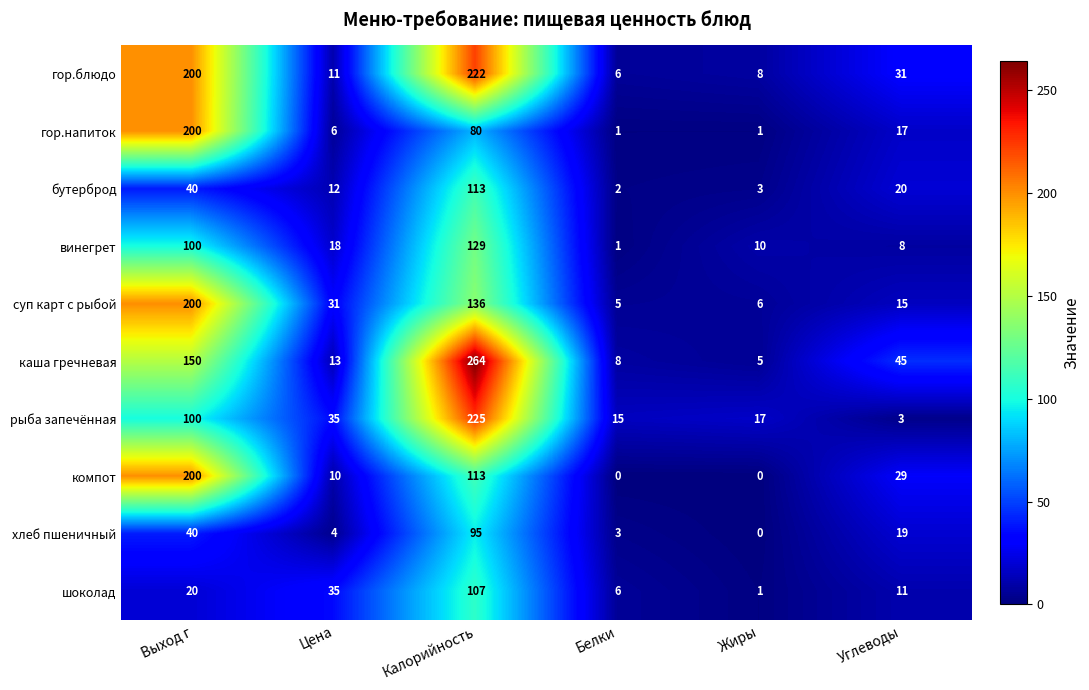

What is the sum of all каша гречневая values?

485